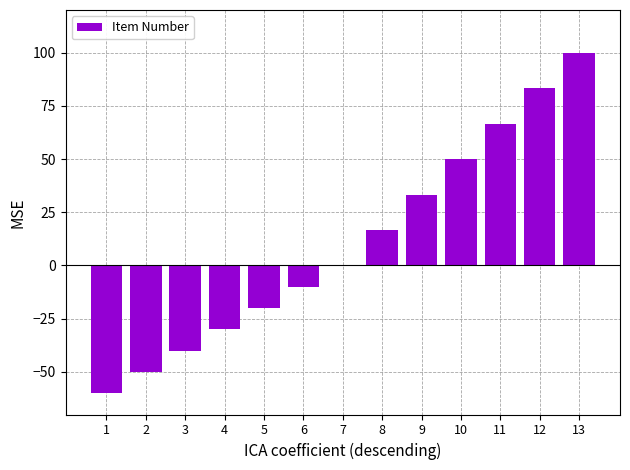

Where is the data nearest to the value 20?

8